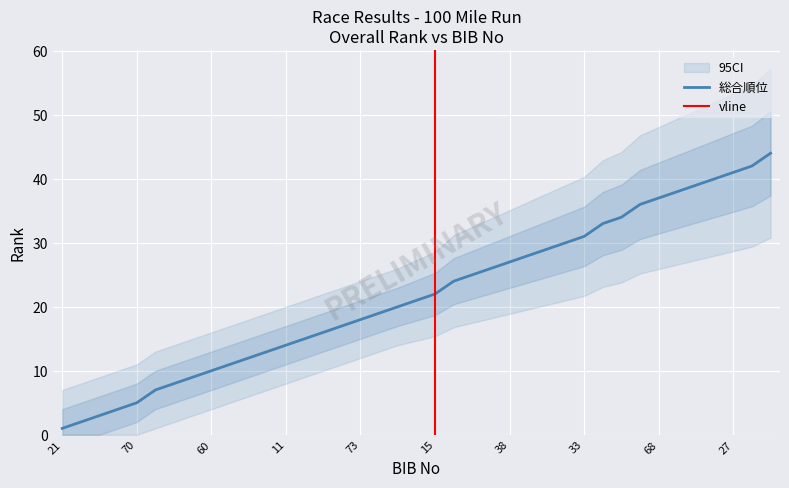

True or false: 総合順位 has more than 1 points higher than both neighbors.

False